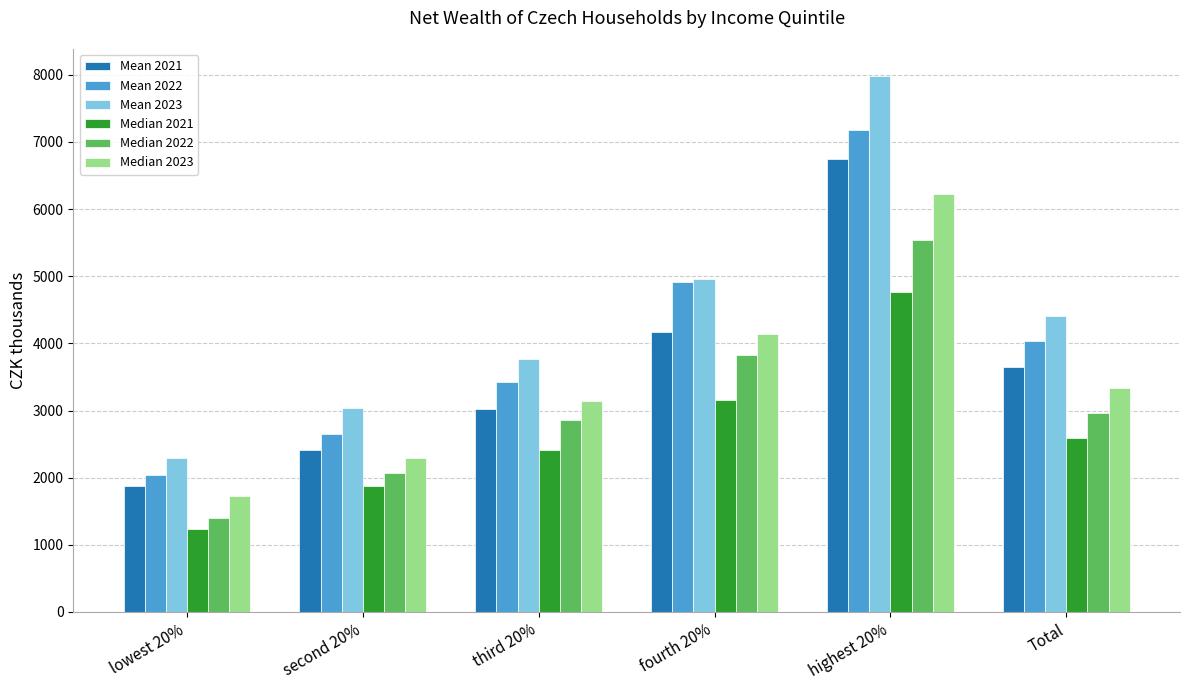

How many groups of bars are there?

6